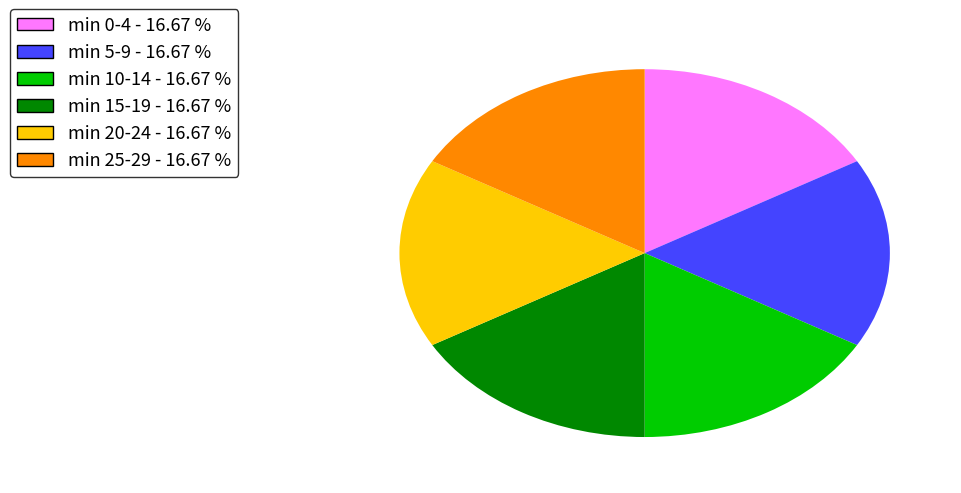

Is there a majority slice in this chart?

No